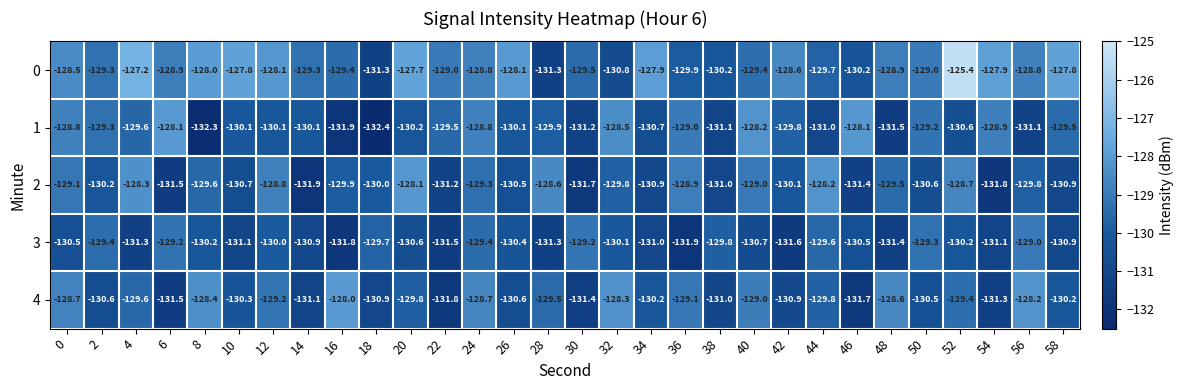

What is the difference between the highest and lowest values at 34?

3.1